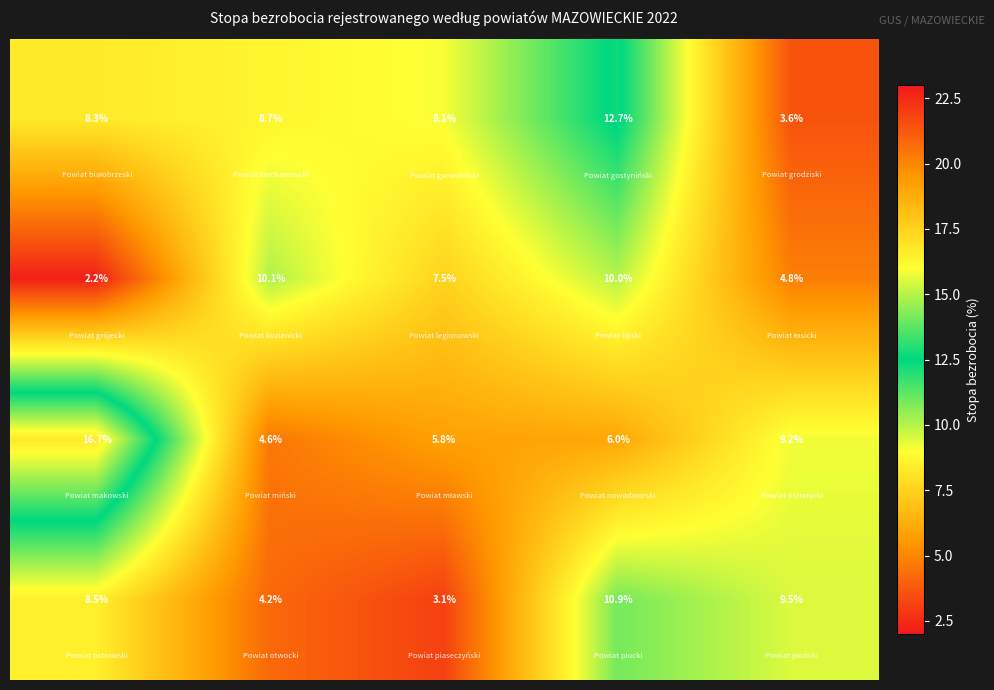

What is the minimum value shown in the chart?

2.2